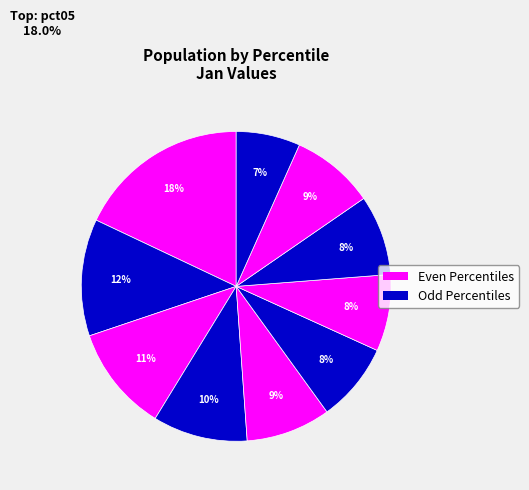

To the nearest percent, what portion does pct75 represent?

8%